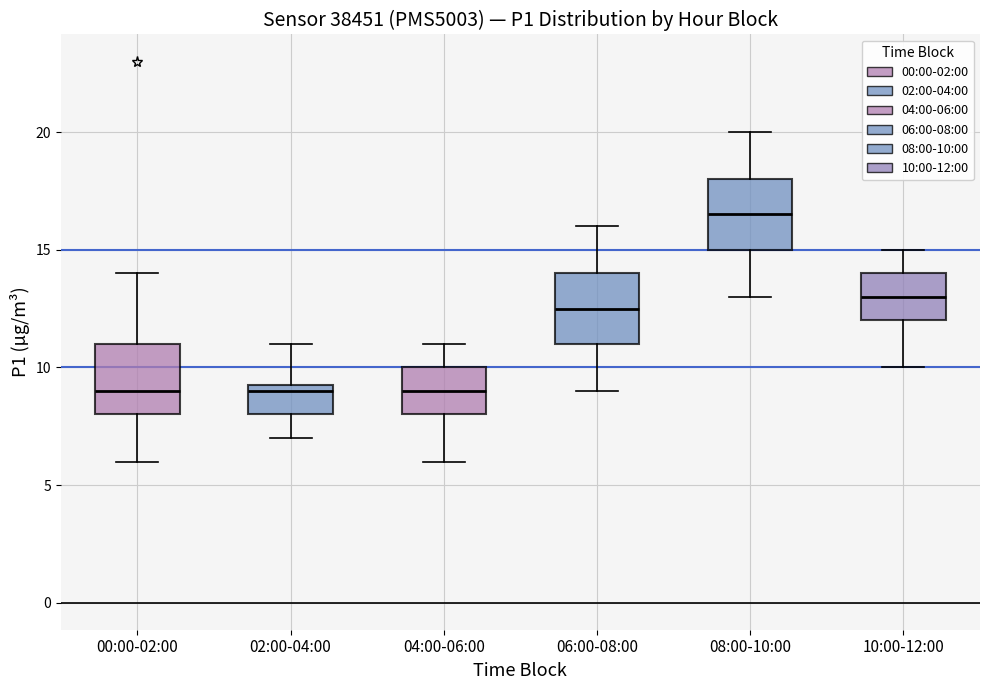

Where does the upper whisker of the box for 04:00-06:00 end on the y-axis? The values are not printed on the chart, so give them approximately, as read against the axis.

11.0